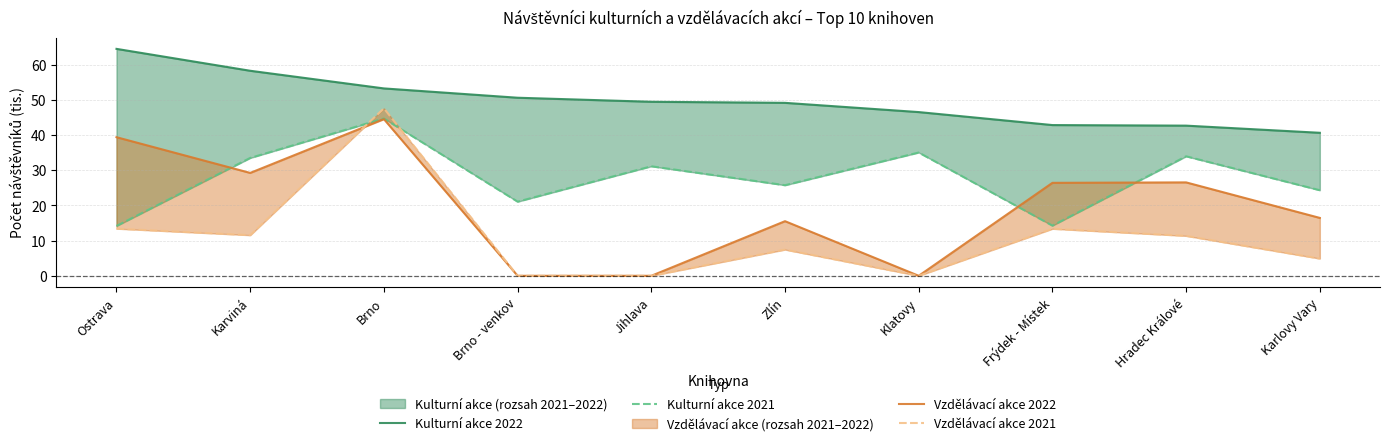

What position from the right is Brno?

8